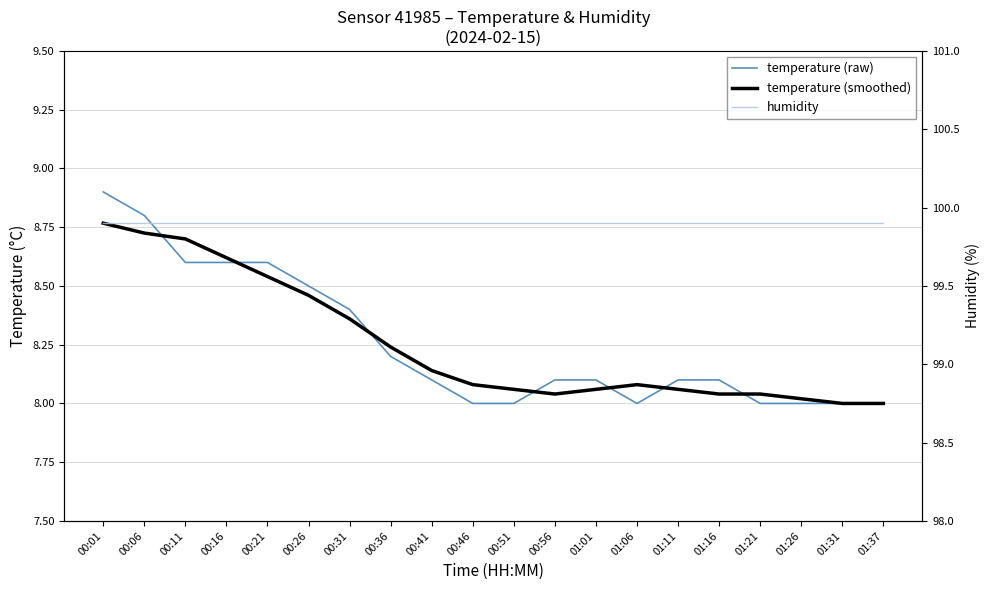

At which label is temperature (raw) closest to 8?

00:46